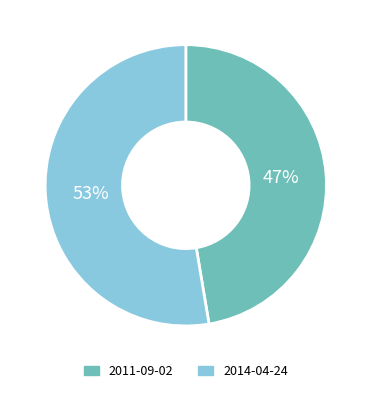

To the nearest percent, what is the average slice percentage?

50%